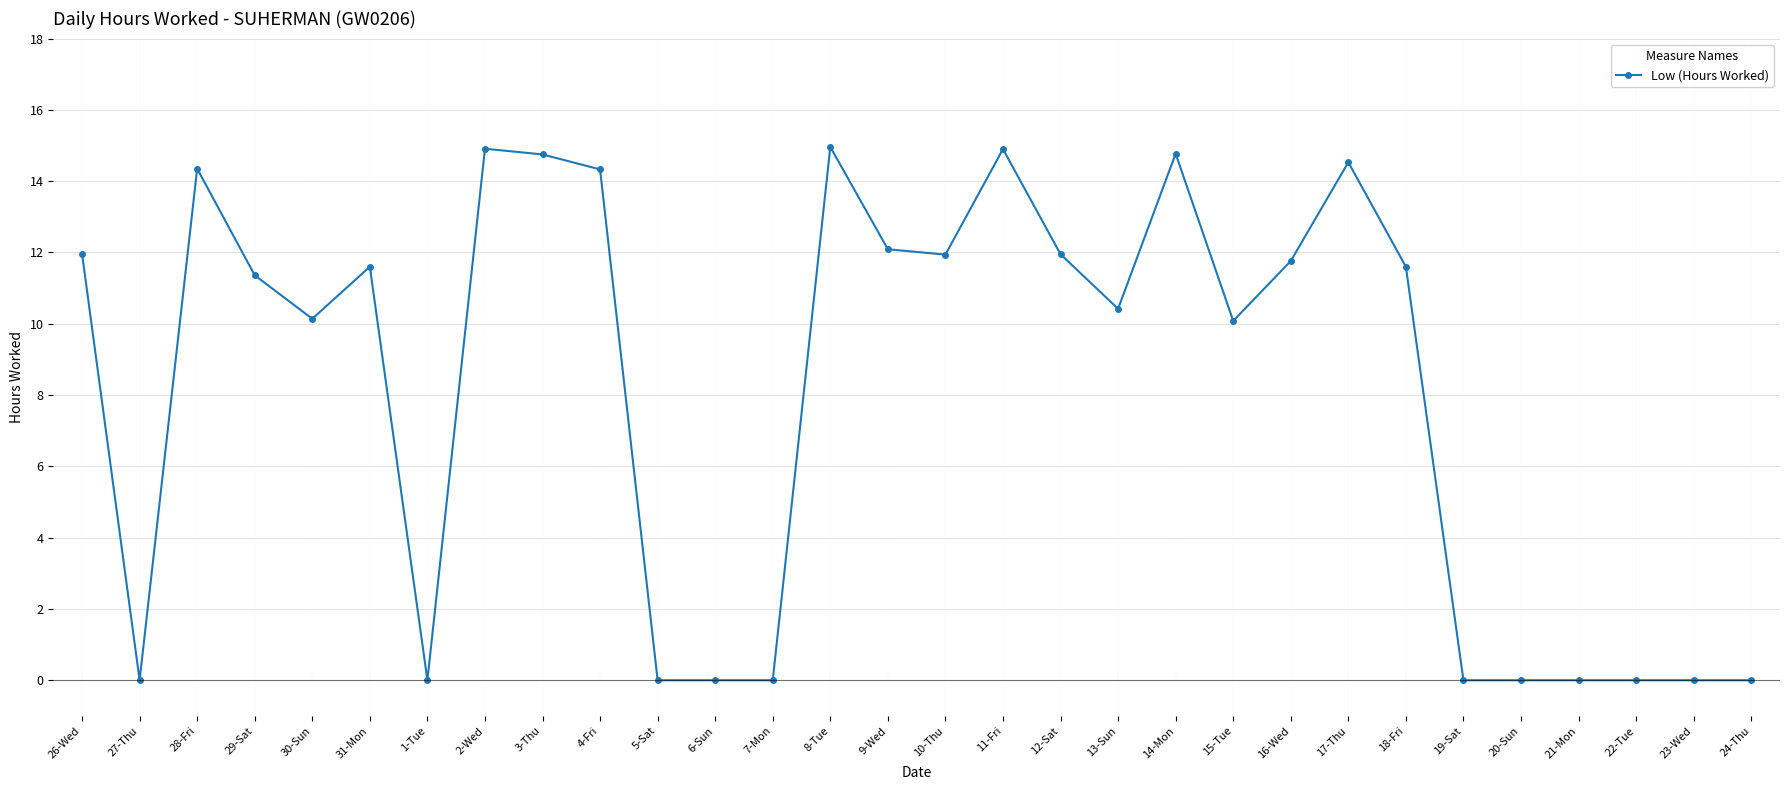

Does the chart have visible grid lines?

Yes